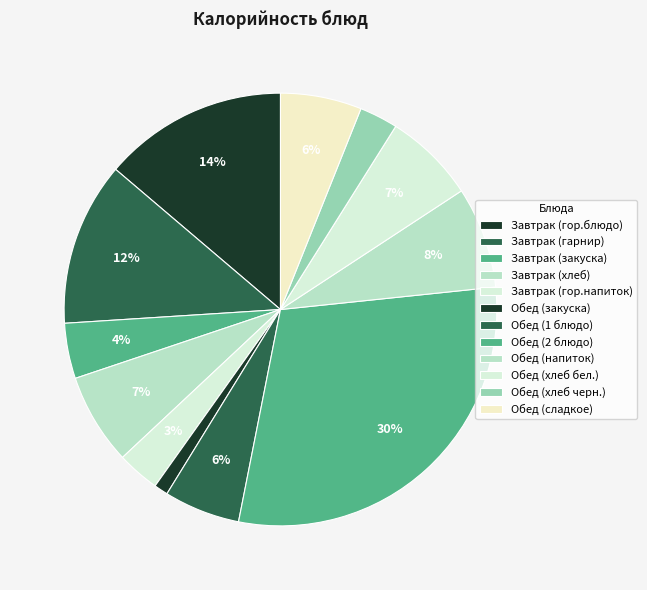

Rank the categories by value from highest to lowest.

Обед (2 блюдо), Завтрак (гор.блюдо), Завтрак (гарнир), Обед (напиток), Завтрак (хлеб), Обед (хлеб бел.), Обед (сладкое), Обед (1 блюдо), Завтрак (закуска), Завтрак (гор.напиток), Обед (хлеб черн.), Обед (закуска)